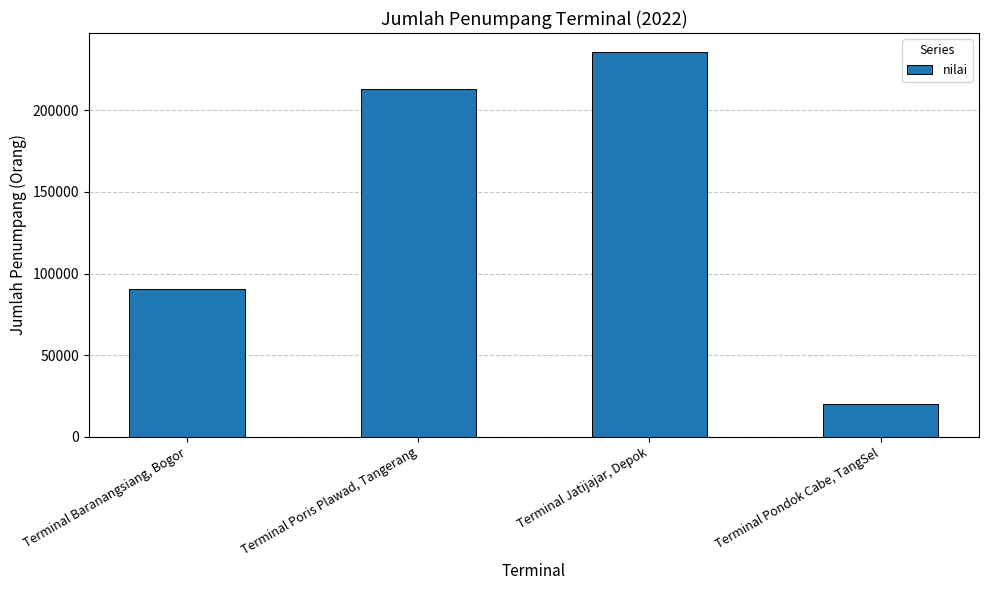

Approximately how many times larger is the value at Terminal Jatijajar, Depok compared to Terminal Baranangsiang, Bogor?

2.6